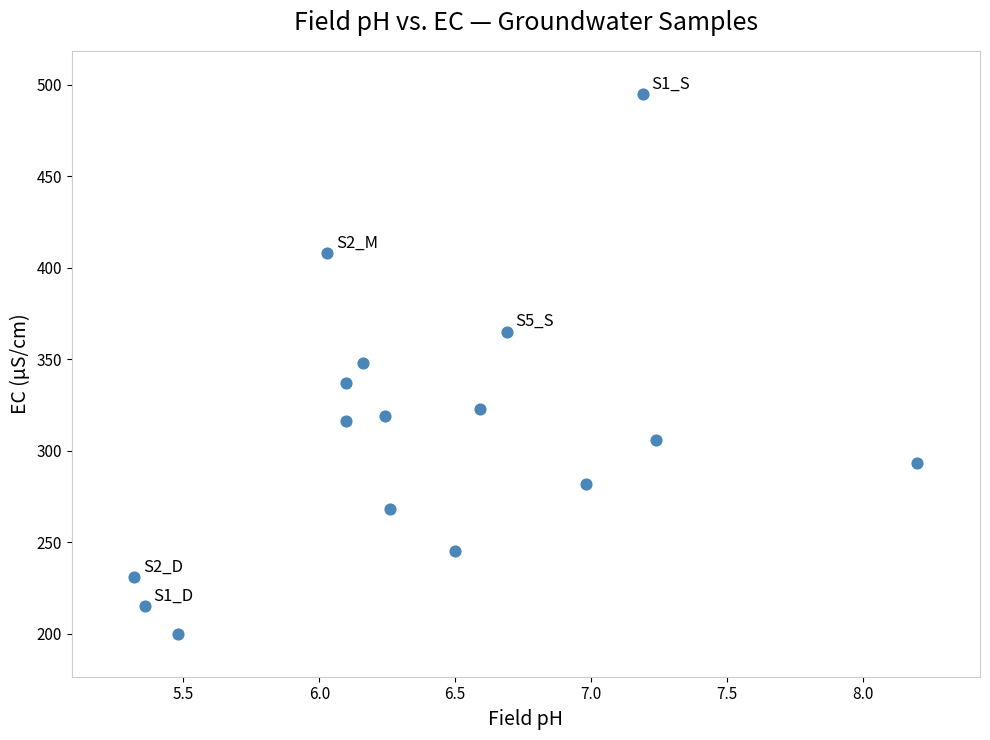

What is the range of Y values (max minus min)?

295